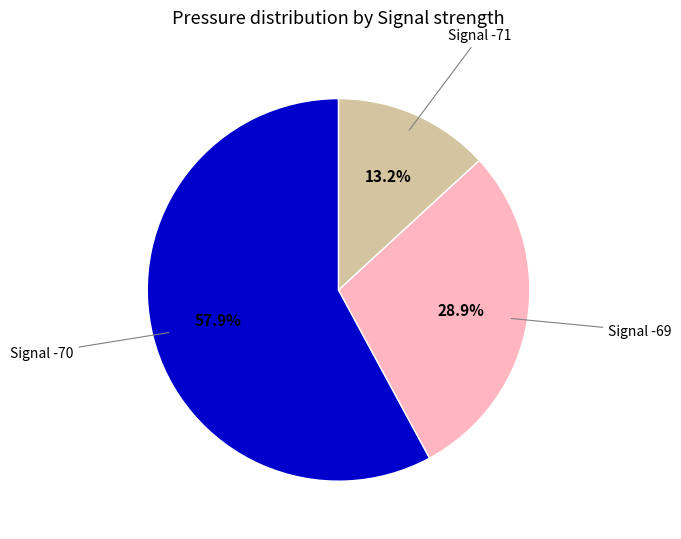

Count the number of slices in the pie.

3